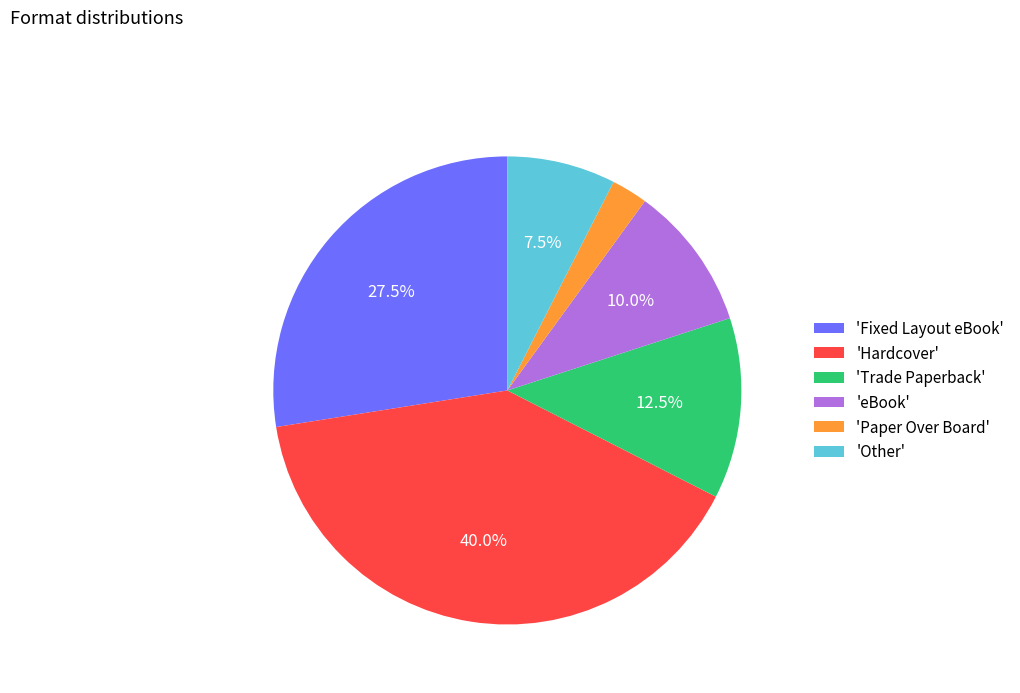

How many slices are in this pie chart?

6